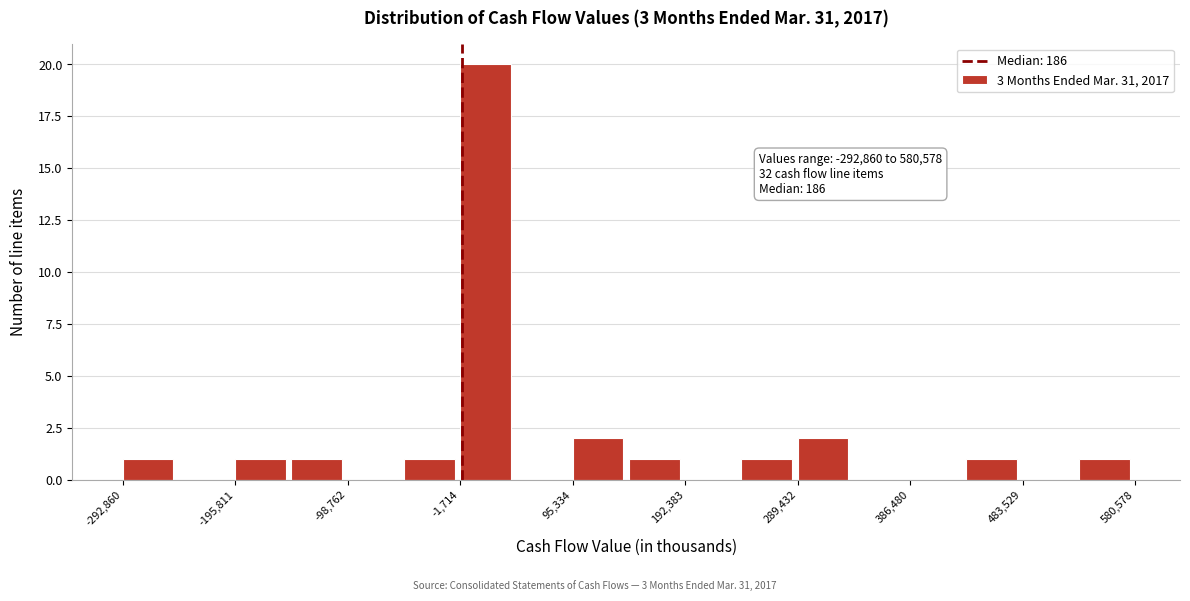

Which range on the x-axis has the tallest bar?

0 to 50000